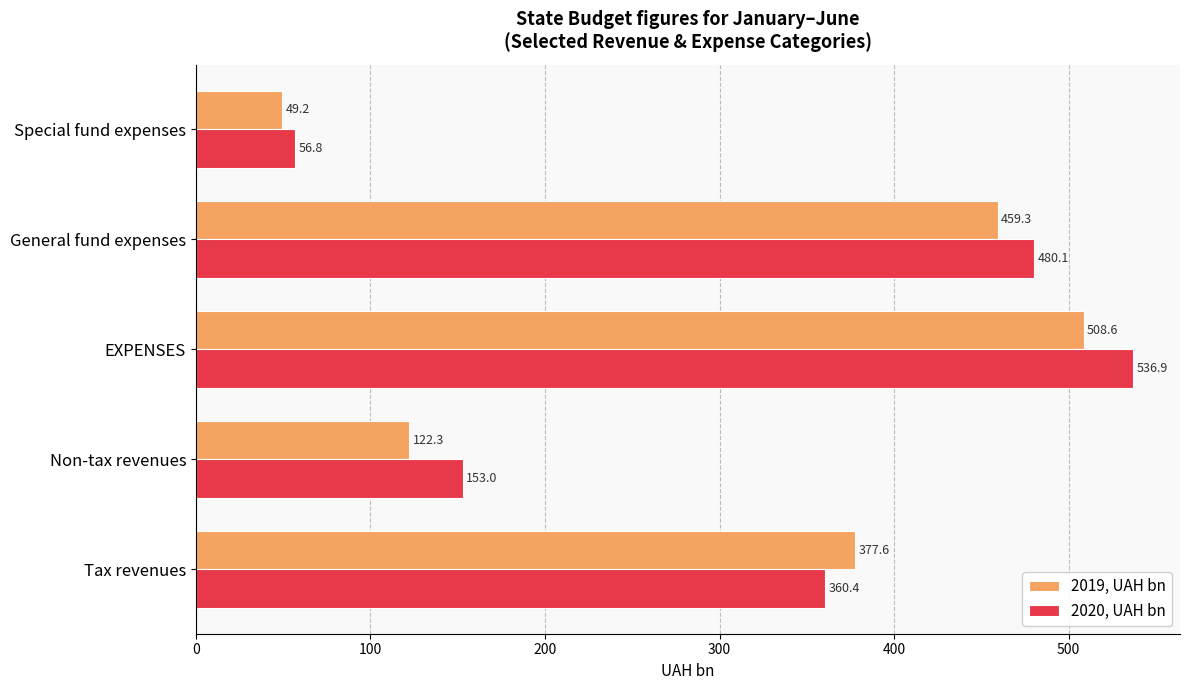

Rank the series by their average value, from lowest to highest.

2019, UAH bn, 2020, UAH bn